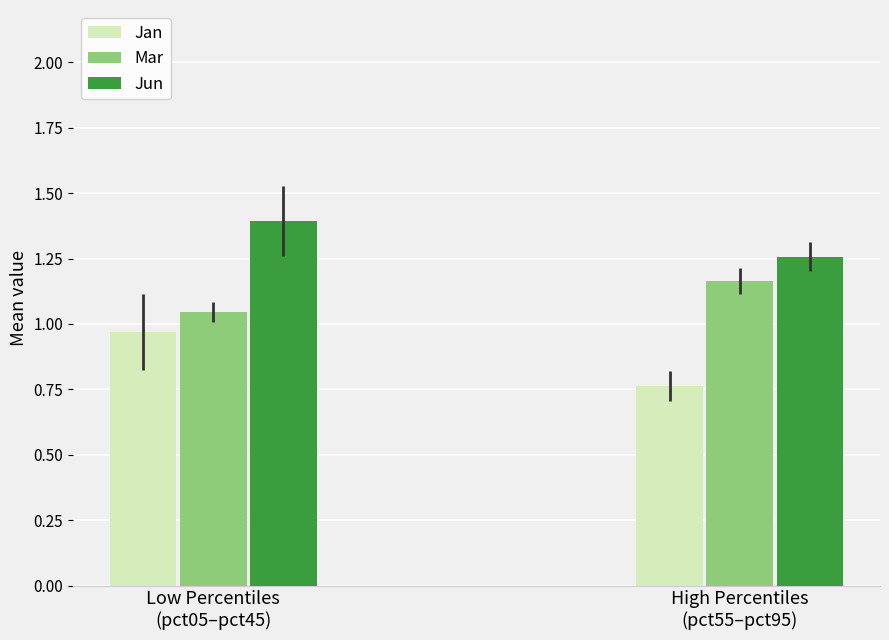

How many distinct data groups are displayed?

3